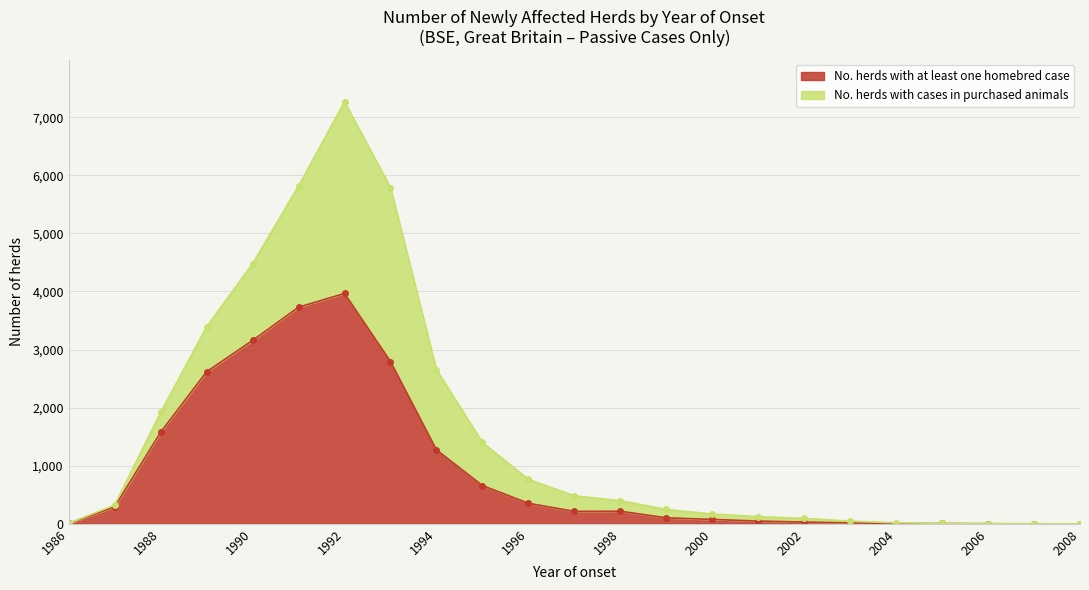

The chart shows a value of 354 at 1996. True or false?

True